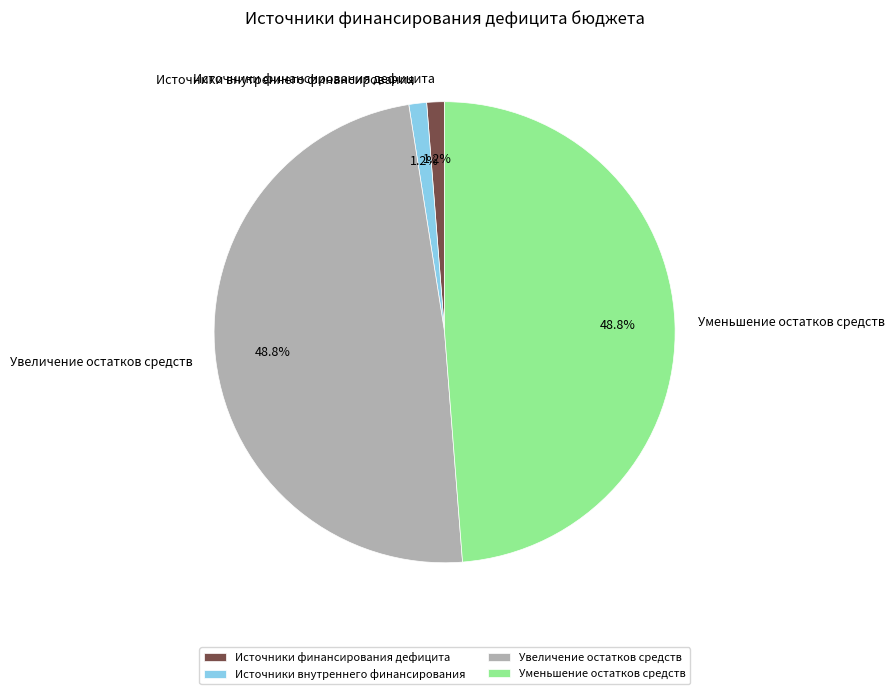

Approximately how many times larger is the value at Увеличение остатков средств compared to Уменьшение остатков средств?

1.0